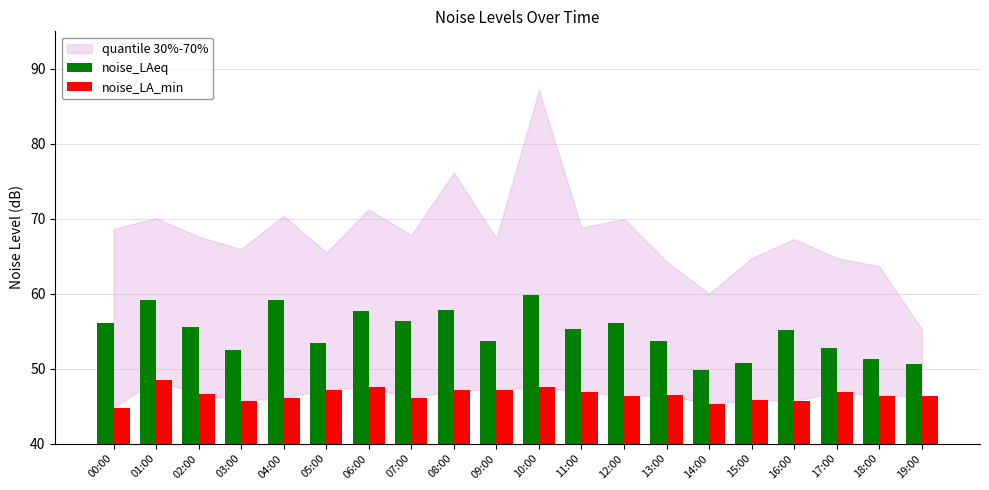

What is the difference between the highest and lowest values at 01:00?

10.8